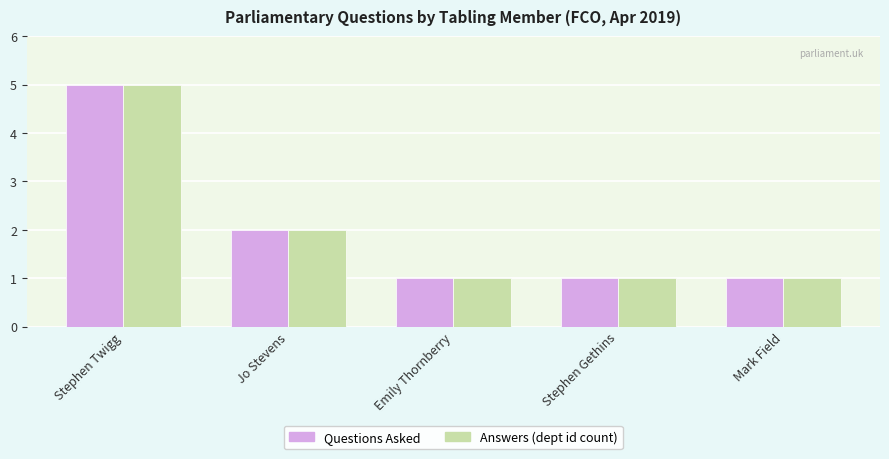

Reading right to left, list all the values displayed in this chart.

Questions Asked: Mark Field=1	Stephen Gethins=1	Emily Thornberry=1	Jo Stevens=2	Stephen Twigg=5
Answers (dept id count): Mark Field=1	Stephen Gethins=1	Emily Thornberry=1	Jo Stevens=2	Stephen Twigg=5